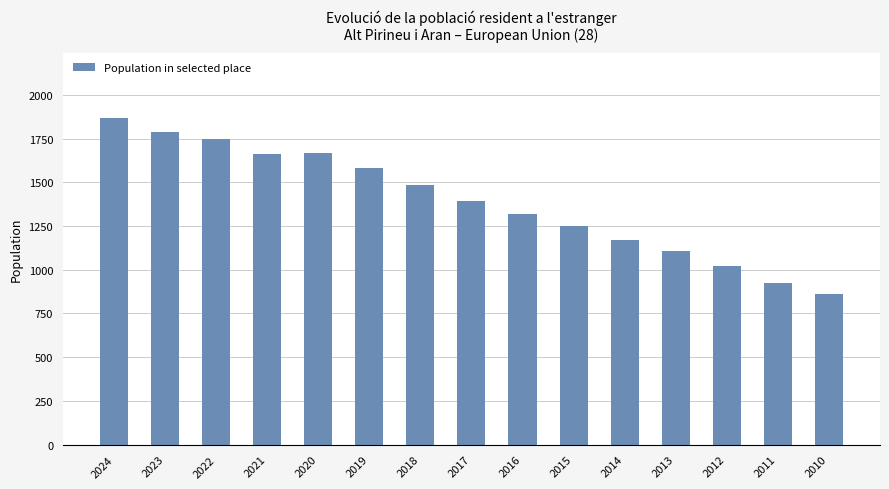

What value does the data have at 2015?

1253